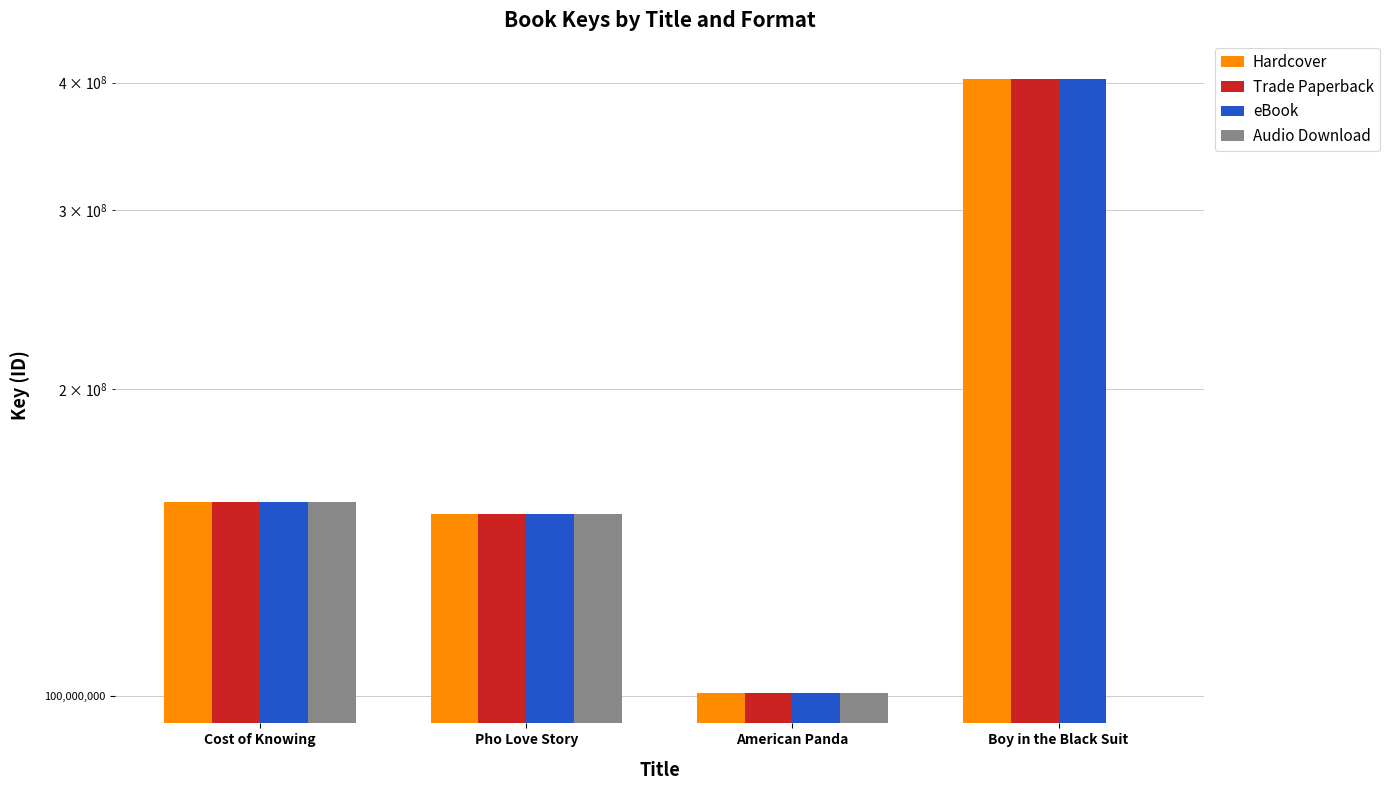

List the series in order of their peak value, highest first.

Hardcover, Trade Paperback, eBook, Audio Download